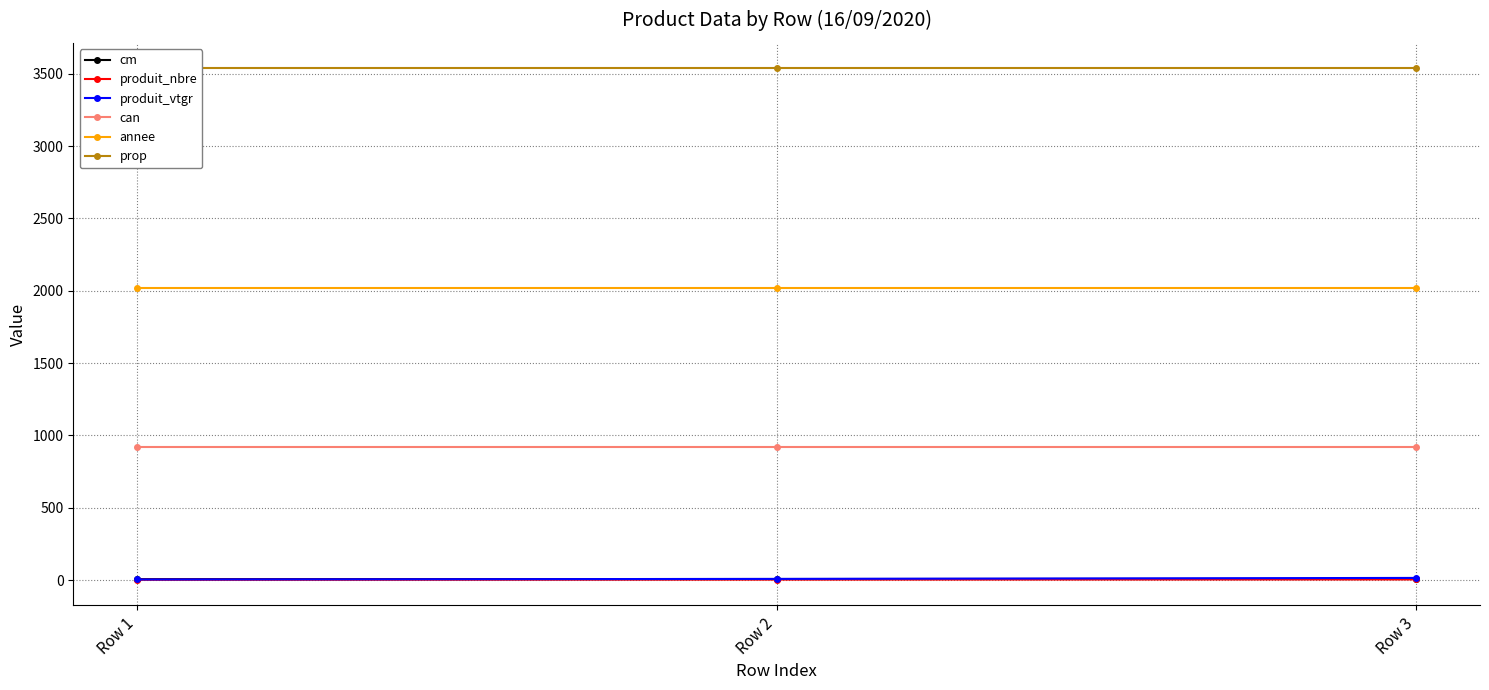

Reading left to right, what are all the values shown in this chart?

cm: 6.0	7.0	8.0
produit_nbre: 2.0	3.0	4.0
produit_vtgr: 3.6	7.6	14.5
can: 921.0	921.0	921.0
annee: 2020.0	2020.0	2020.0
prop: 3538.0	3538.0	3538.0